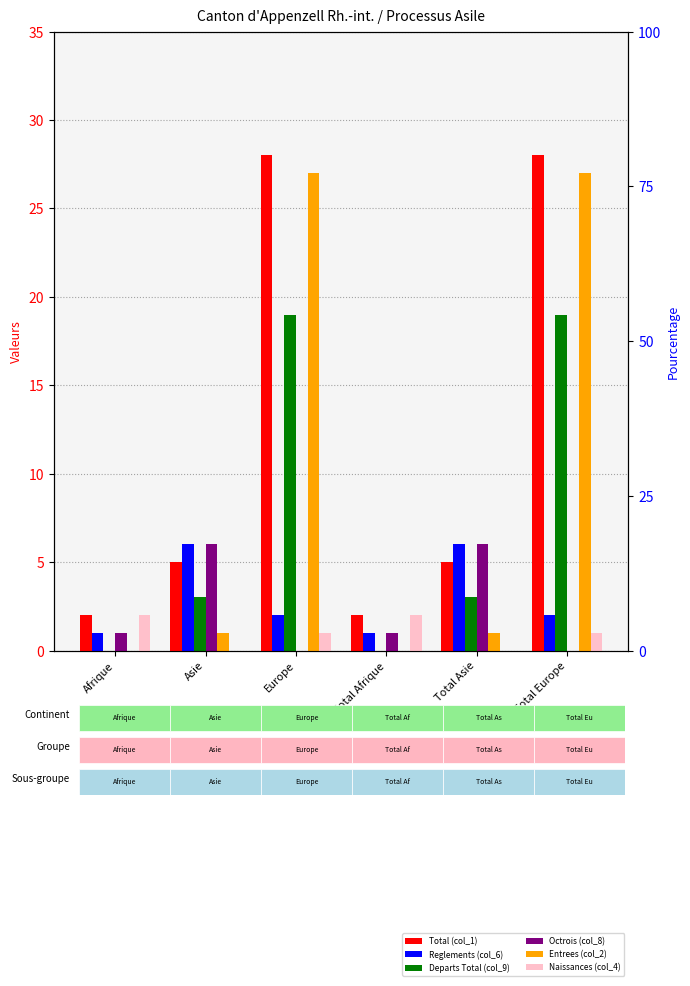

The Reglements (col_6) series shows 4 at Total Asie. True or false?

False